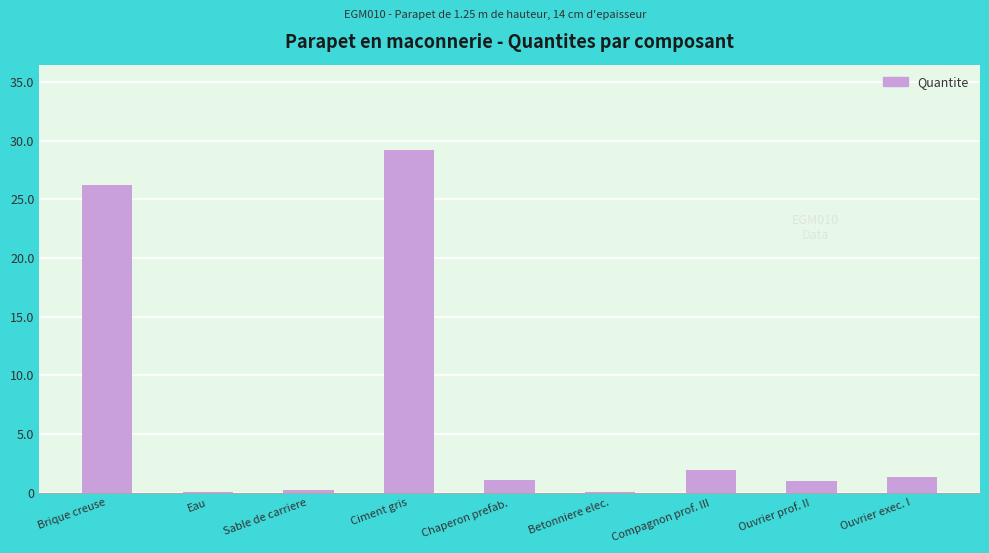

What is the sum of the values at Brique creuse and Ouvrier prof. II?

27.2